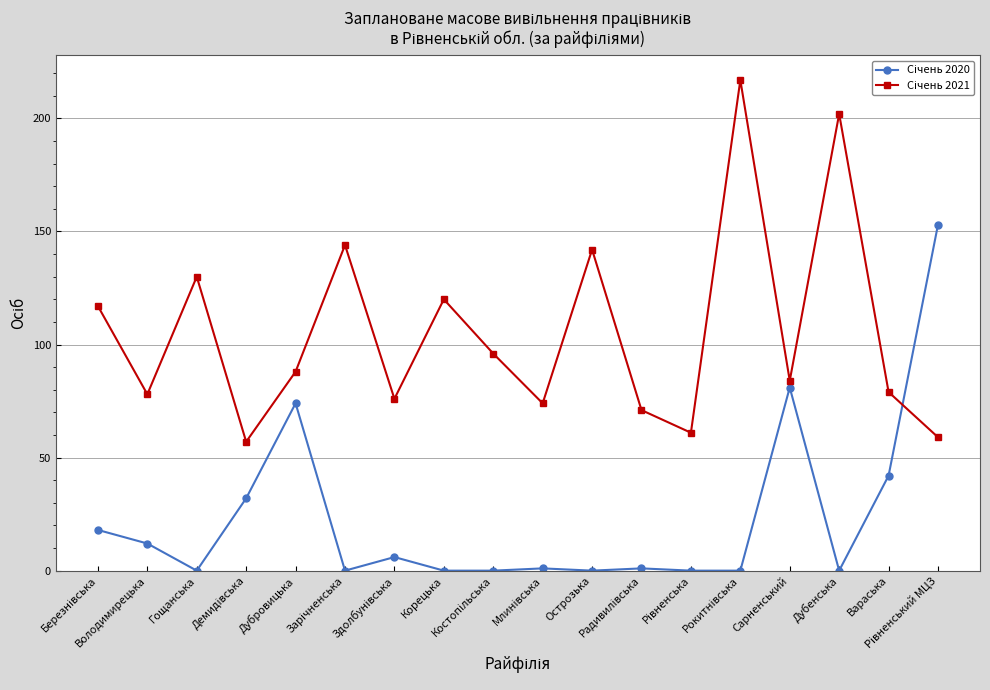

Which series has the largest total across all categories?

Січень 2021